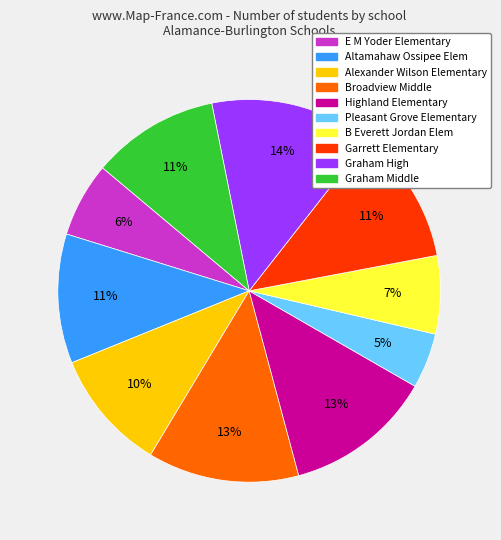

True or false: Alexander Wilson Elementary accounts for 16% of the total.

False